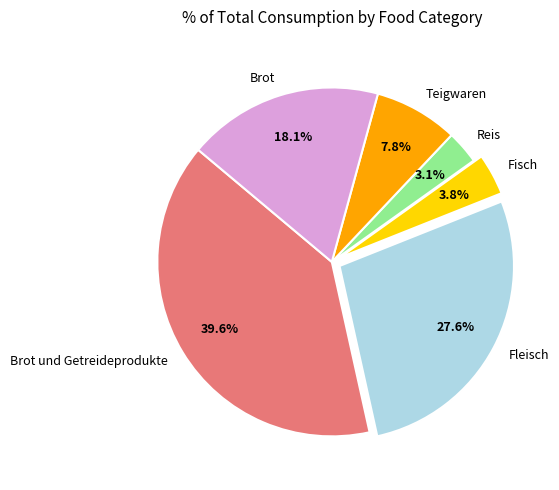

How many slices are in this pie chart?

6